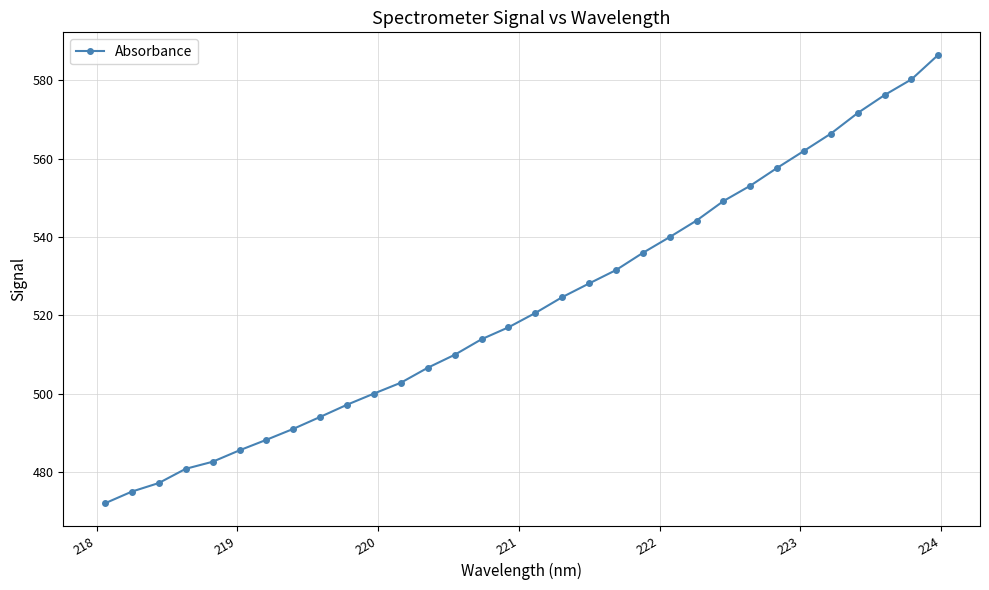

How many values are below 520?

16